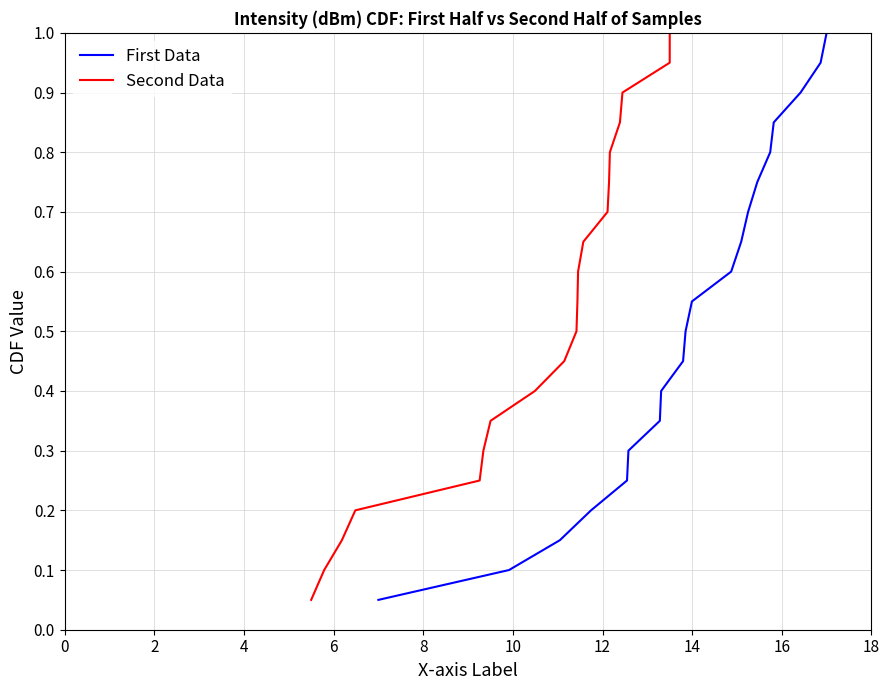

Reading left to right, what are all the values shown in this chart?

First Data: 0.1	0.1	0.1	0.2	0.2	0.3	0.3	0.4	0.5	0.5	0.6	0.6	0.7	0.7	0.8	0.8	0.8	0.9	0.9	1.0
Second Data: 0.1	0.1	0.1	0.2	0.2	0.3	0.3	0.4	0.5	0.5	0.6	0.6	0.7	0.7	0.8	0.8	0.8	0.9	0.9	1.0